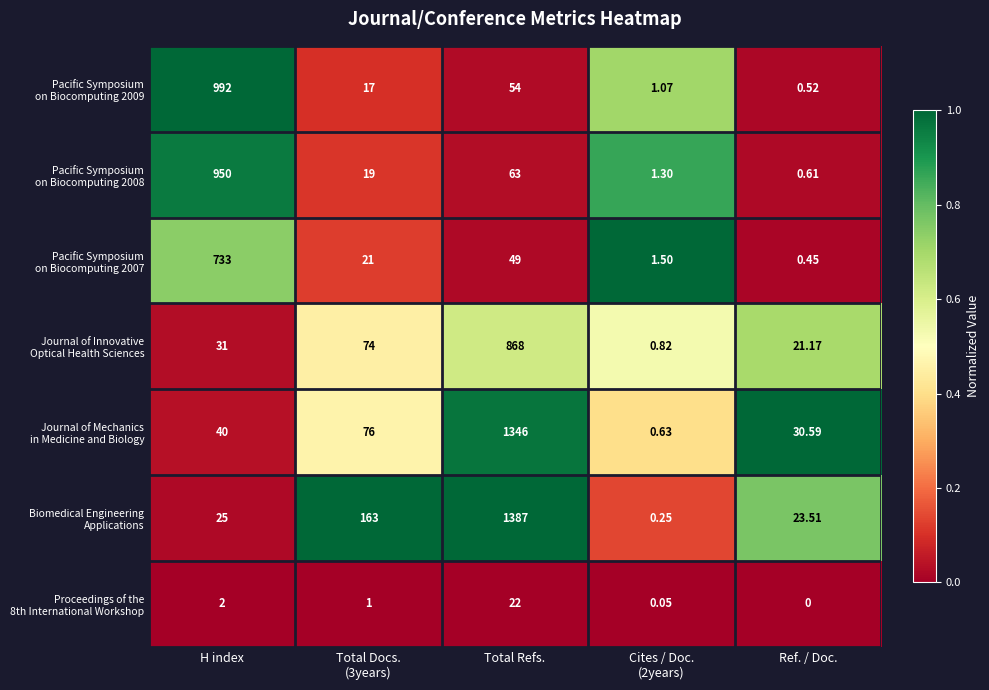

How many categories are shown in the chart?

5